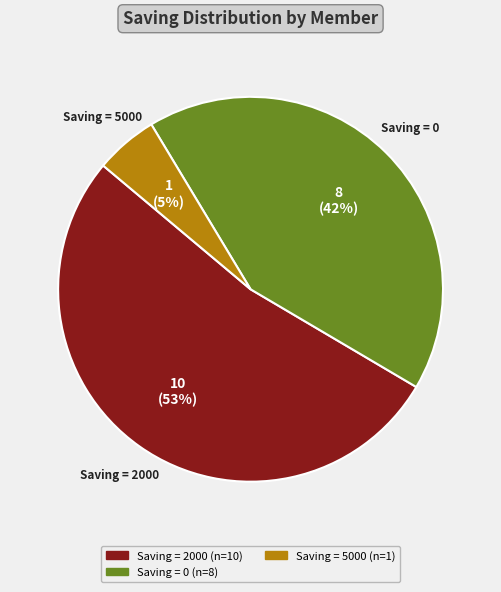

Is there a majority slice in this chart?

Yes